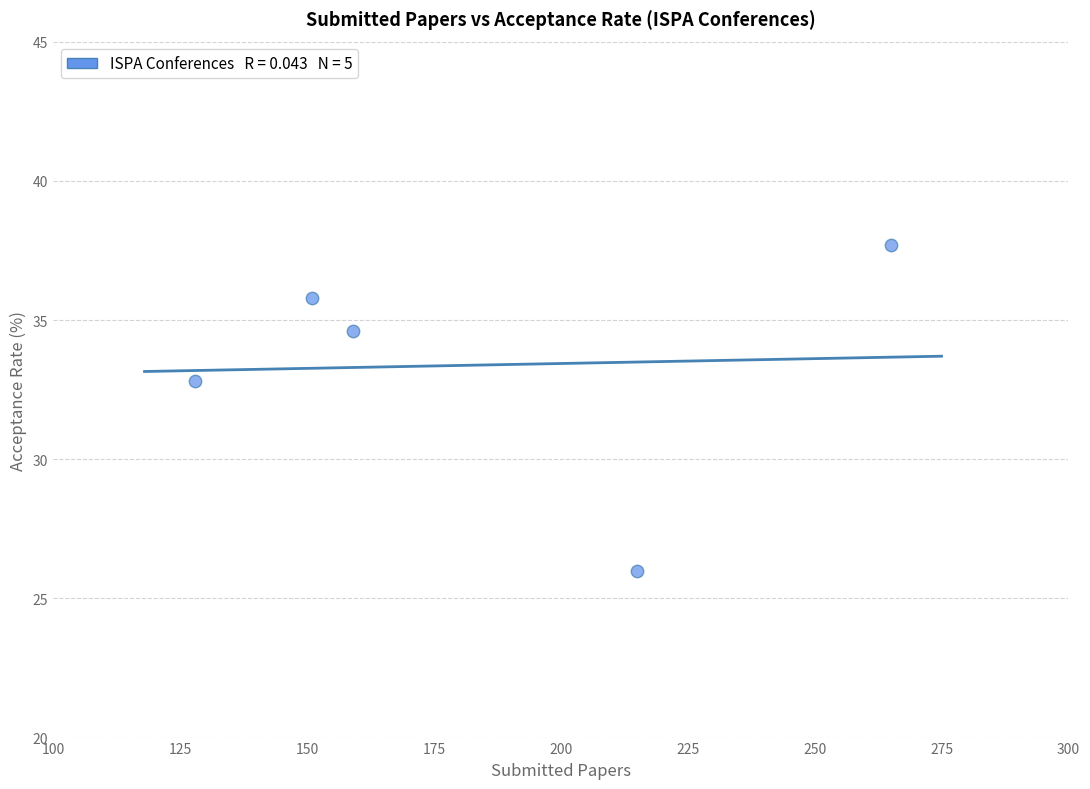

What Y value in the scatter plot is closest to 31?

32.8